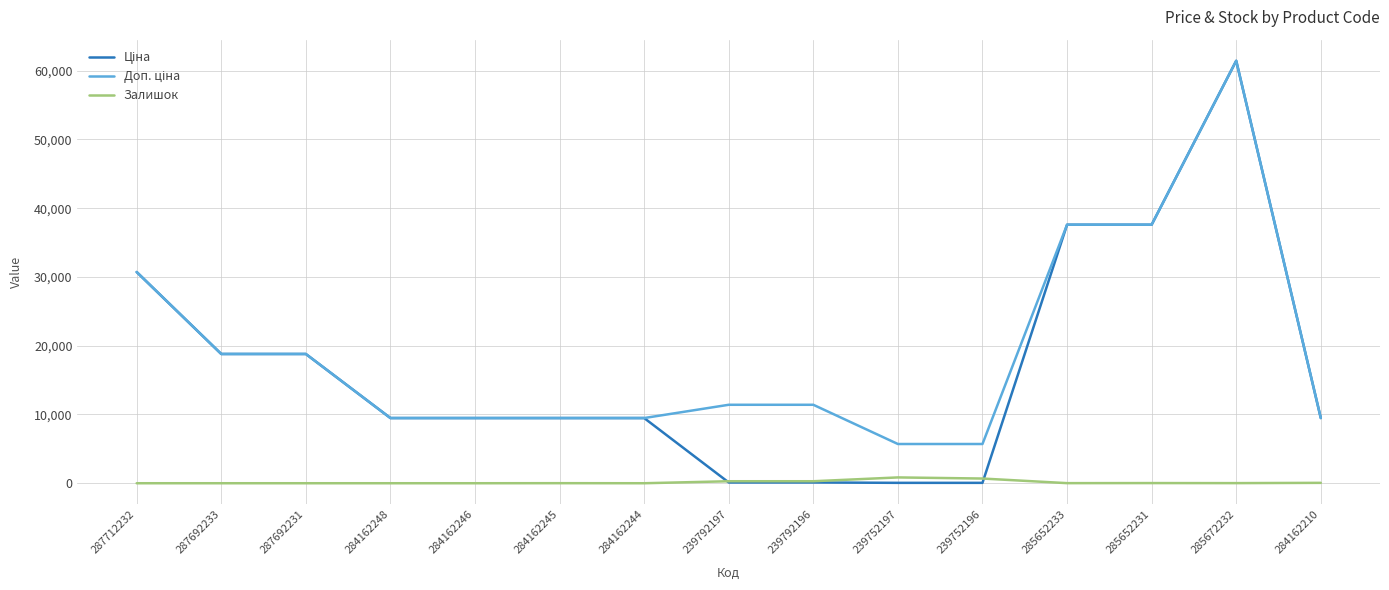

What is the spread (max minus min) of values at 284162244?

9480.1